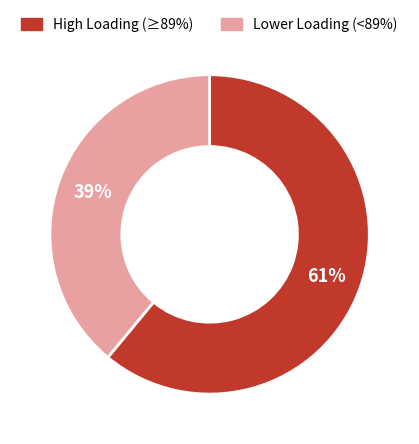

Does any single category account for the majority?

Yes